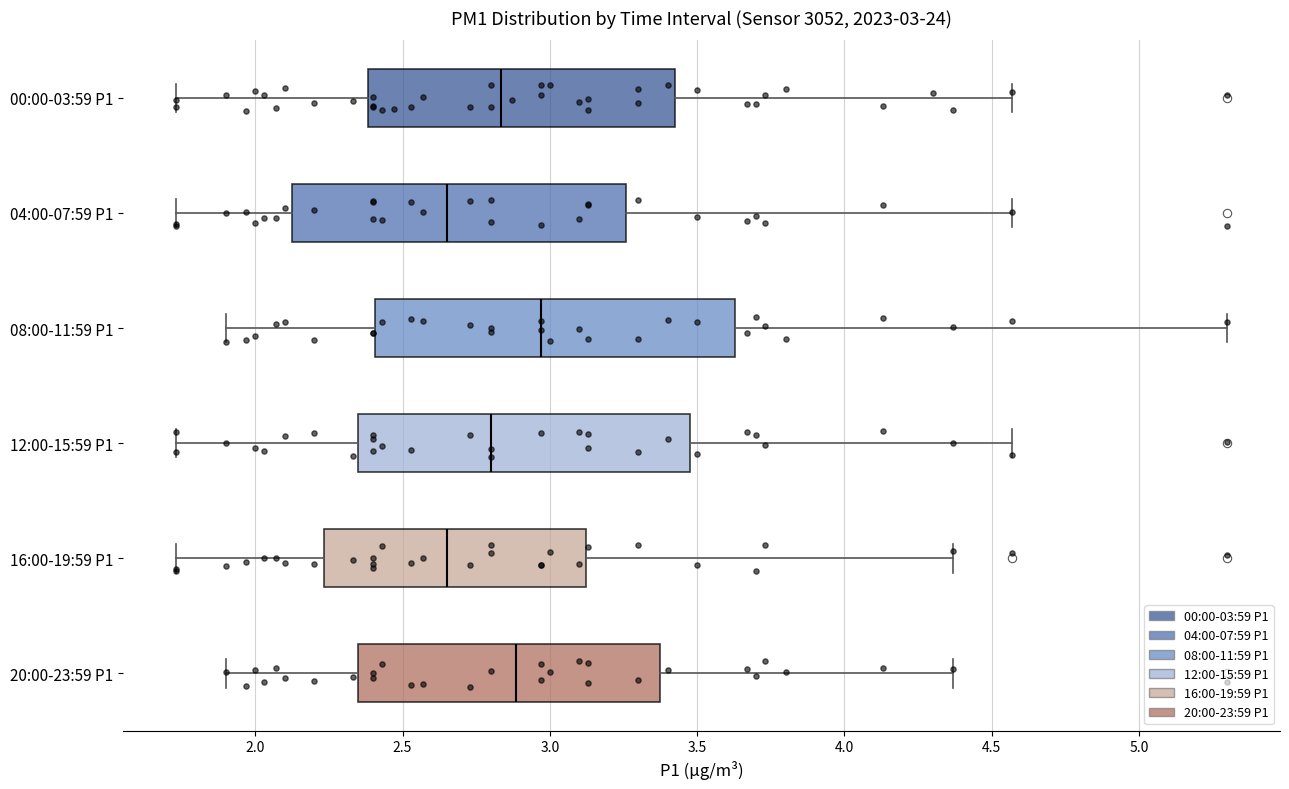

Which box's median line is the furthest to the right?

08:00-11:59 P1